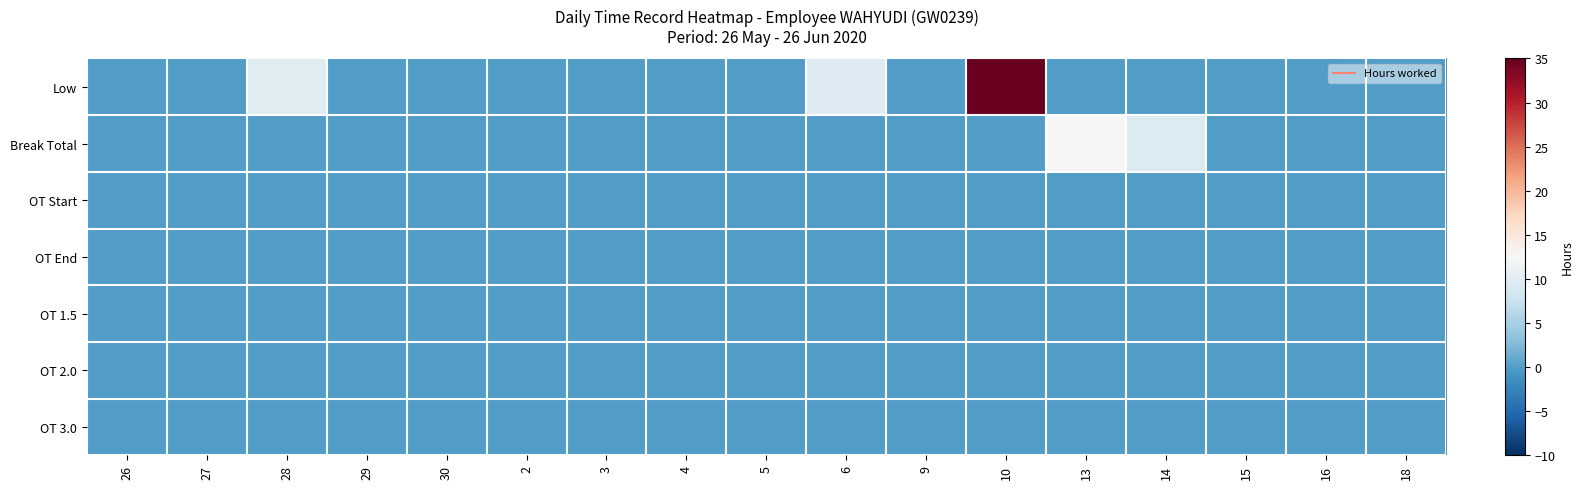

Reading left to right, transcribe all the data shown in this chart.

Low: 26=0.0	27=0.0	28=9.8	29=0.0	30=0.0	2=0.0	3=0.0	4=0.0	5=0.0	6=9.6	9=0.0	10=34.8	13=0.0	14=0.0	15=0.0	16=0.0	18=0.0
Break Total: 26=0.0	27=0.0	28=0.0	29=0.0	30=0.0	2=0.0	3=0.0	4=0.0	5=0.0	6=0.0	9=0.0	10=0.0	13=12.3	14=9.4	15=0.0	16=0.0	18=0.0
OT Start: 26=0.0	27=0.0	28=0.0	29=0.0	30=0.0	2=0.0	3=0.0	4=0.0	5=0.0	6=0.0	9=0.0	10=0.0	13=0.0	14=0.0	15=0.0	16=0.0	18=0.0
OT End: 26=0.0	27=0.0	28=0.0	29=0.0	30=0.0	2=0.0	3=0.0	4=0.0	5=0.0	6=0.0	9=0.0	10=0.0	13=0.0	14=0.0	15=0.0	16=0.0	18=0.0
OT 1.5: 26=0.0	27=0.0	28=0.0	29=0.0	30=0.0	2=0.0	3=0.0	4=0.0	5=0.0	6=0.0	9=0.0	10=0.0	13=0.0	14=0.0	15=0.0	16=0.0	18=0.0
OT 2.0: 26=0.0	27=0.0	28=0.0	29=0.0	30=0.0	2=0.0	3=0.0	4=0.0	5=0.0	6=0.0	9=0.0	10=0.0	13=0.0	14=0.0	15=0.0	16=0.0	18=0.0
OT 3.0: 26=0.0	27=0.0	28=0.0	29=0.0	30=0.0	2=0.0	3=0.0	4=0.0	5=0.0	6=0.0	9=0.0	10=0.0	13=0.0	14=0.0	15=0.0	16=0.0	18=0.0